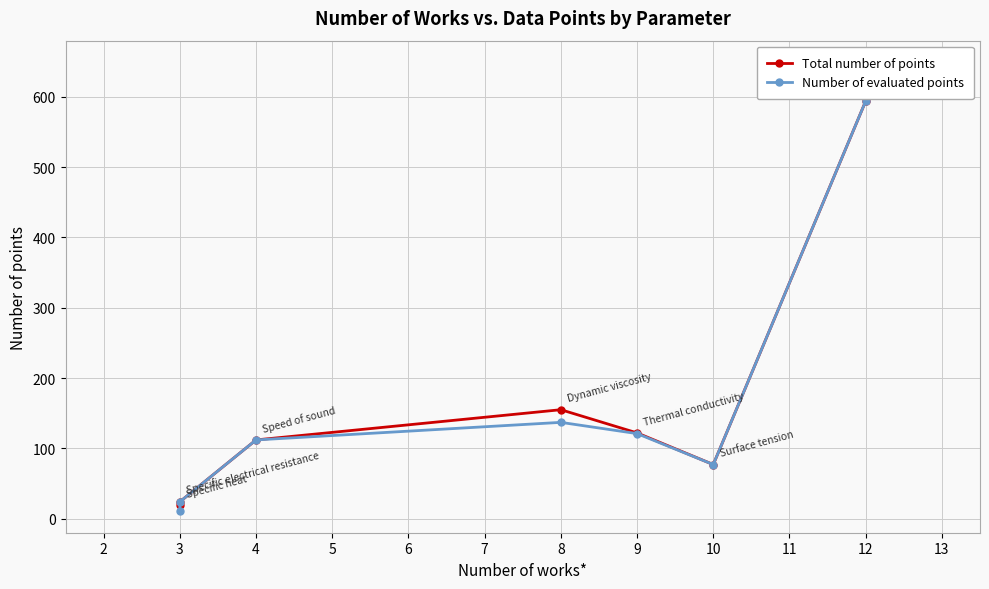

Which has a higher value, 4 or 12?

12